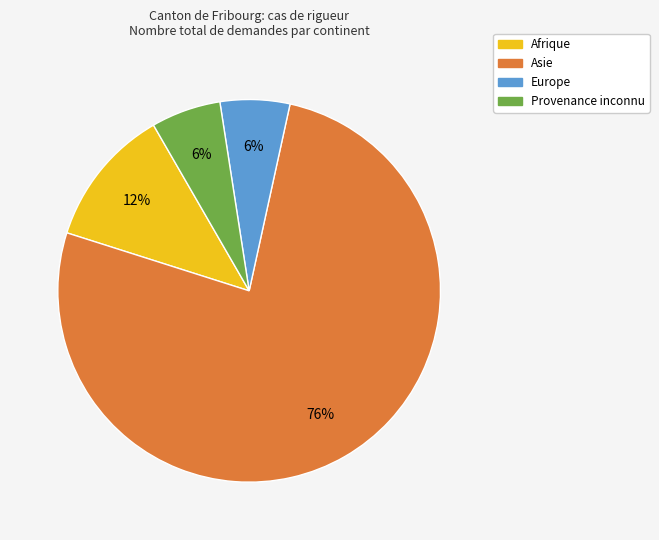

How many slices are in this pie chart?

4